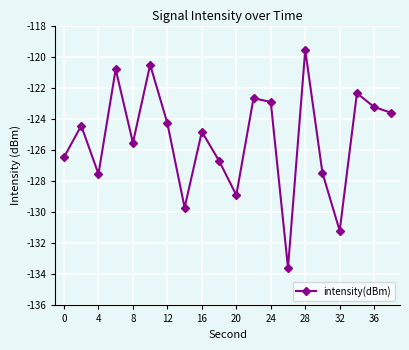

Reading left to right, list all the values displayed in this chart.

-126.5	-124.4	-127.5	-120.8	-125.5	-120.5	-124.3	-129.7	-124.8	-126.7	-128.9	-122.7	-122.9	-133.6	-119.6	-127.5	-131.2	-122.4	-123.2	-123.6